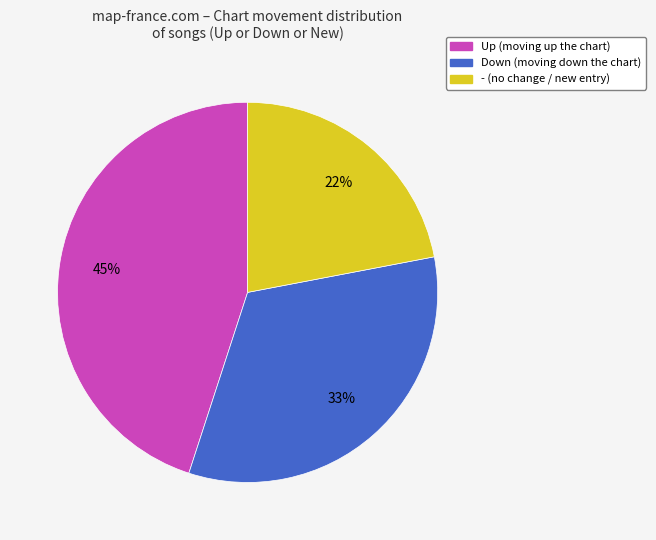

To the nearest percent, what is the difference between the largest and smallest slice percentages?

23%